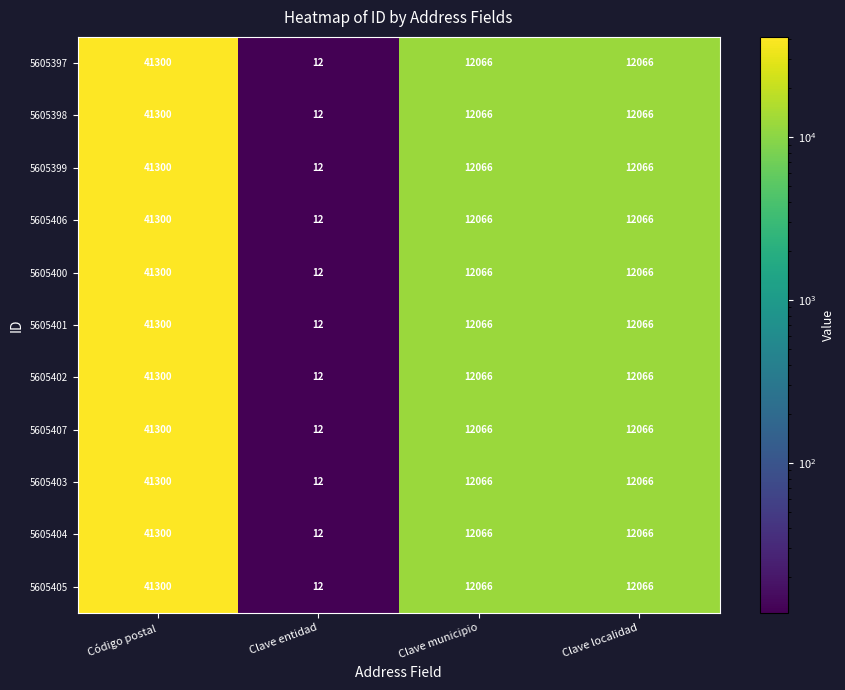

Is it true that 5605406 equals 7685 at Clave municipio?

False